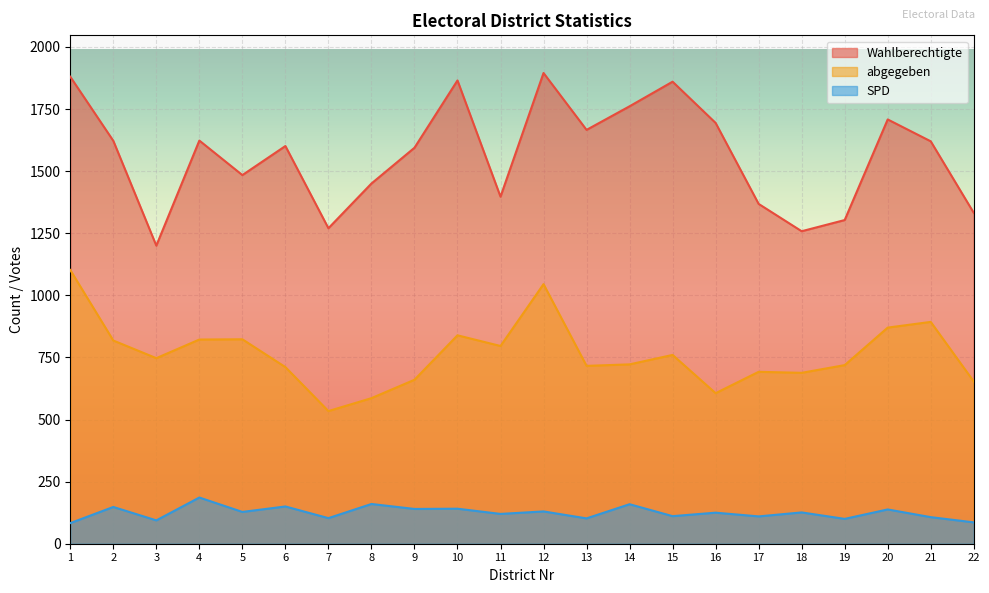

At 14, list the series in order from largest to smallest.

Wahlberechtigte, abgegeben, SPD